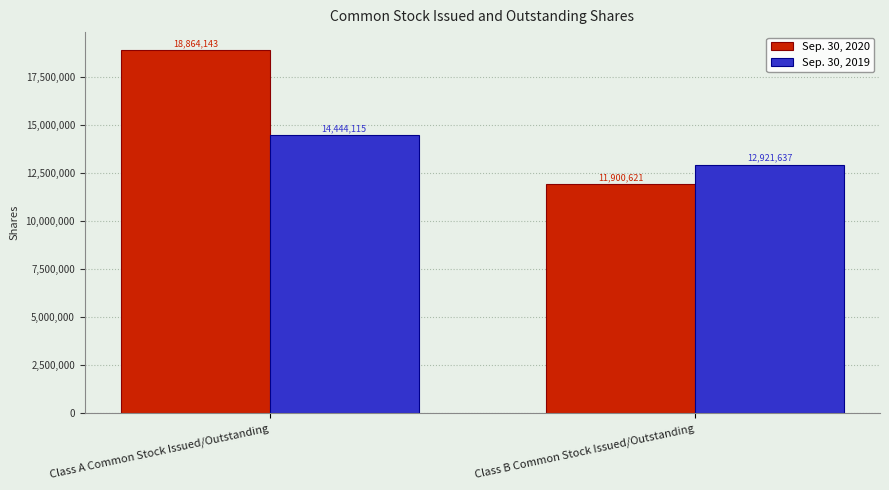

Is it true that Sep. 30, 2019 equals 18536871 at Class B Common Stock Issued/Outstanding?

False